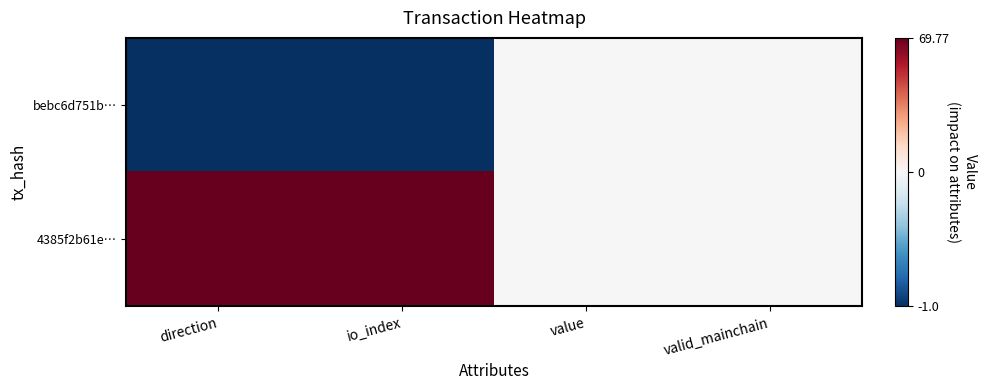

At which category does the chart reach its peak across all series?

direction